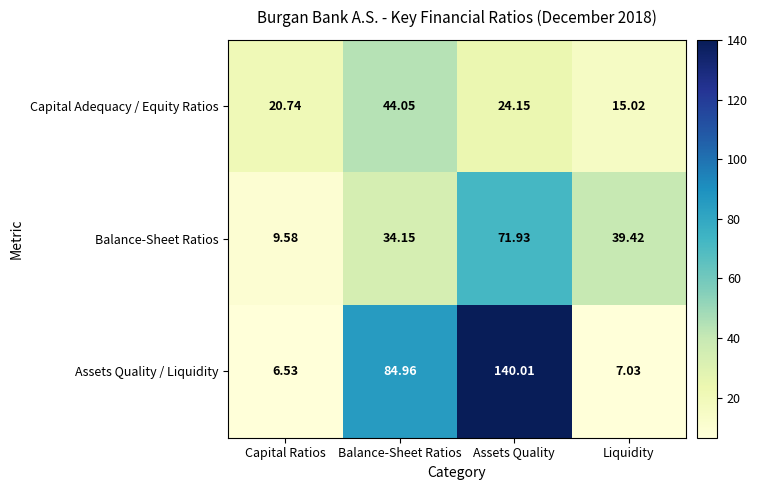

At which category does the chart reach its minimum across all series?

Capital Ratios